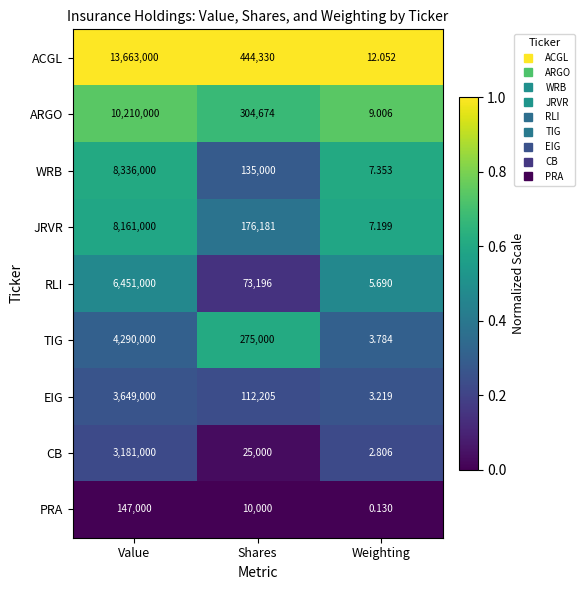

Is the value of JRVR at Shares greater than the value of ARGO at Weighting?

Yes